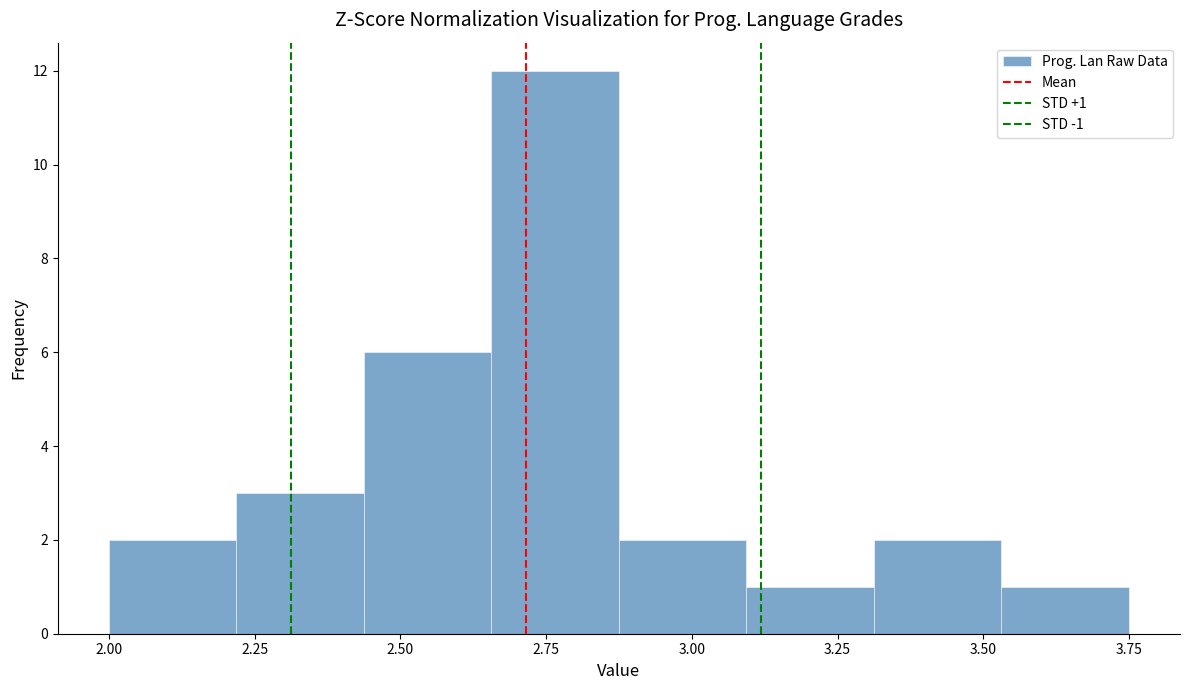

Which range on the x-axis has the tallest bar?

2.65 to 2.90